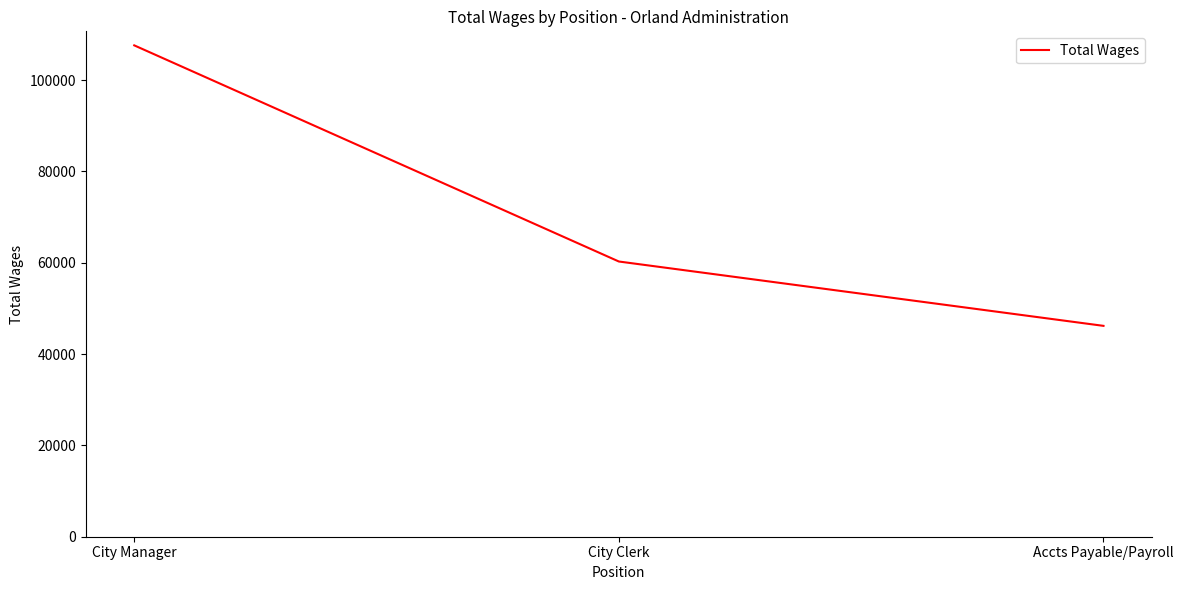

The value at City Manager is 39085. True or false?

False